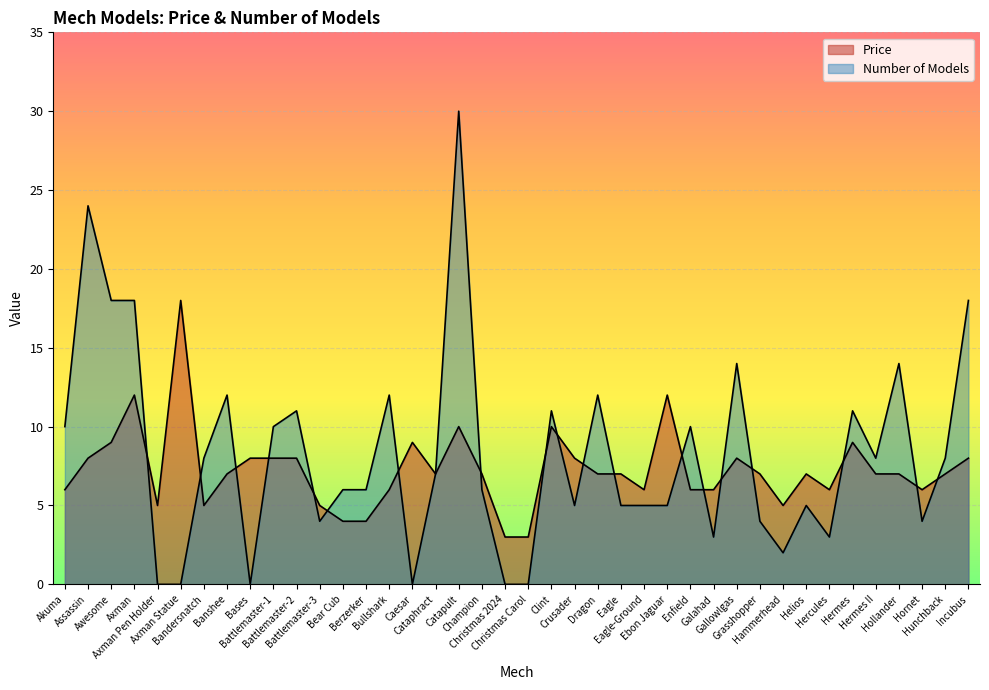

Reading left to right, list all the values displayed in this chart.

Price: Akuma=6	Assassin=8	Awesome=9	Axman=12	Axman Pen Holder=5	Axman Statue=18	Bandersnatch=5	Banshee=7	Bases=8	Battlemaster-1=8	Battlemaster-2=8	Battlemaster-3=5	Bear Cub=4	Berzerker=4	Bullshark=6	Caesar=9	Cataphract=7	Catapult=10	Champion=7	Christmas 2024=3	Christmas Carol=3	Clint=10	Crusader=8	Dragon=7	Eagle=7	Eagle-Ground=6	Ebon Jaguar=12	Enfield=6	Galahad=6	Gallowlgas=8	Grasshopper=7	Hammerhead=5	Helios=7	Hercules=6	Hermes=9	Hermes II=7	Hollander=7	Hornet=6	Hunchback=7	Incubus=8
Number of Models: Akuma=10	Assassin=24	Awesome=18	Axman=18	Axman Pen Holder=0	Axman Statue=0	Bandersnatch=8	Banshee=12	Bases=0	Battlemaster-1=10	Battlemaster-2=11	Battlemaster-3=4	Bear Cub=6	Berzerker=6	Bullshark=12	Caesar=0	Cataphract=7	Catapult=30	Champion=6	Christmas 2024=0	Christmas Carol=0	Clint=11	Crusader=5	Dragon=12	Eagle=5	Eagle-Ground=5	Ebon Jaguar=5	Enfield=10	Galahad=3	Gallowlgas=14	Grasshopper=4	Hammerhead=2	Helios=5	Hercules=3	Hermes=11	Hermes II=8	Hollander=14	Hornet=4	Hunchback=8	Incubus=18